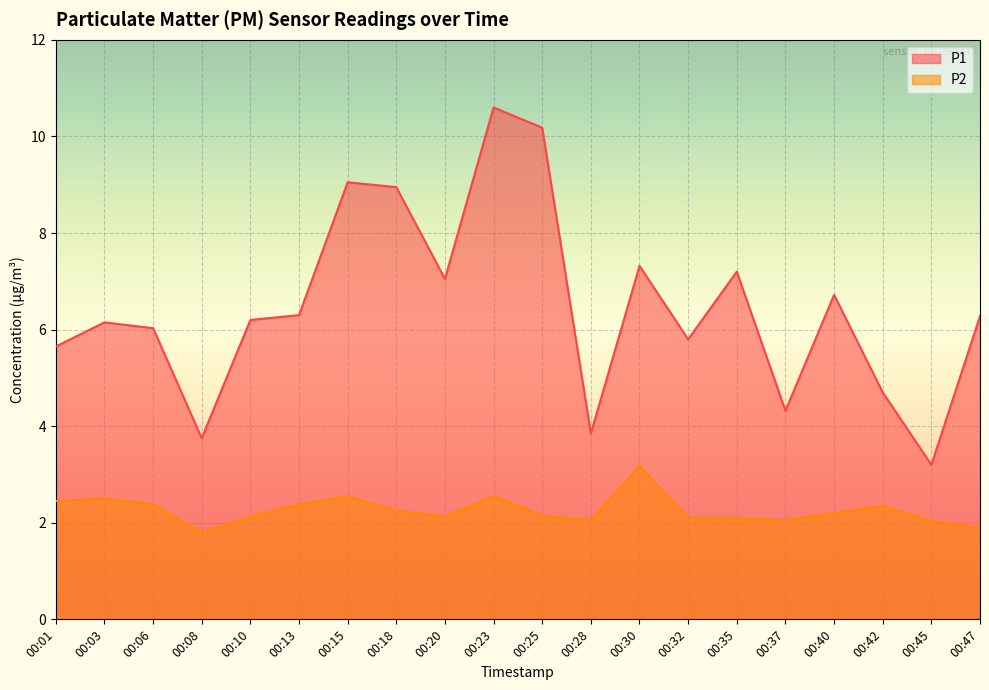

Does the chart display data point markers on the line(s)?

No